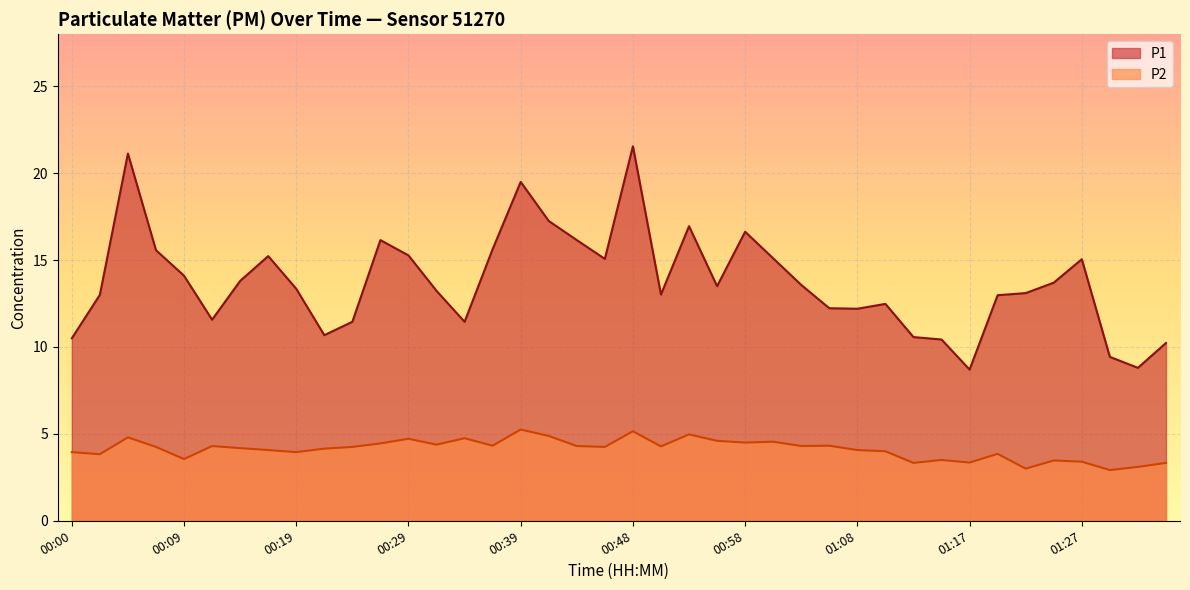

Is it true that P1 equals 15.2 at 00:17?

True